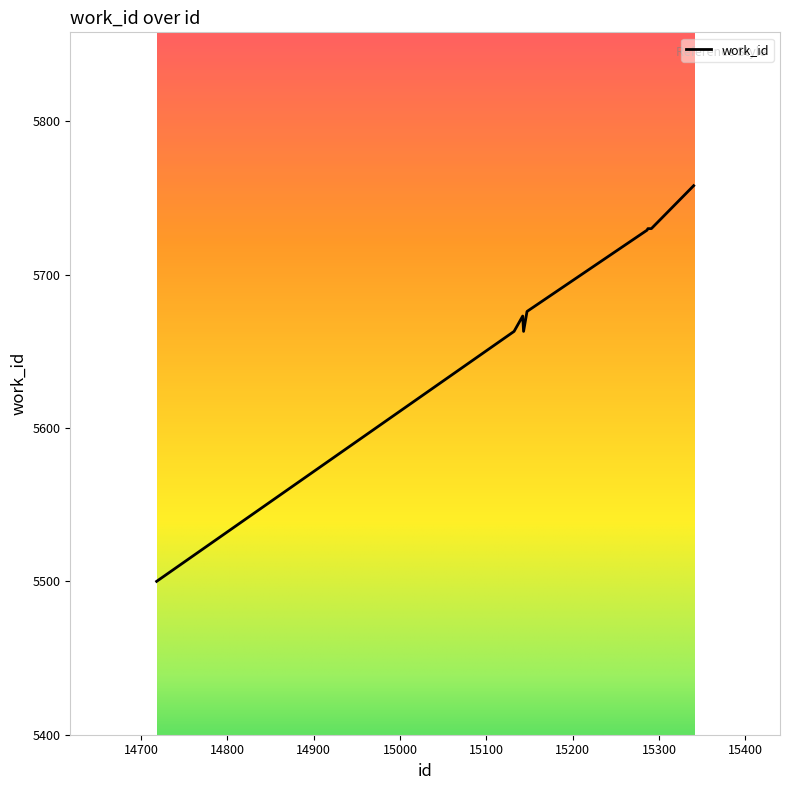

How many lines are shown in the chart?

1